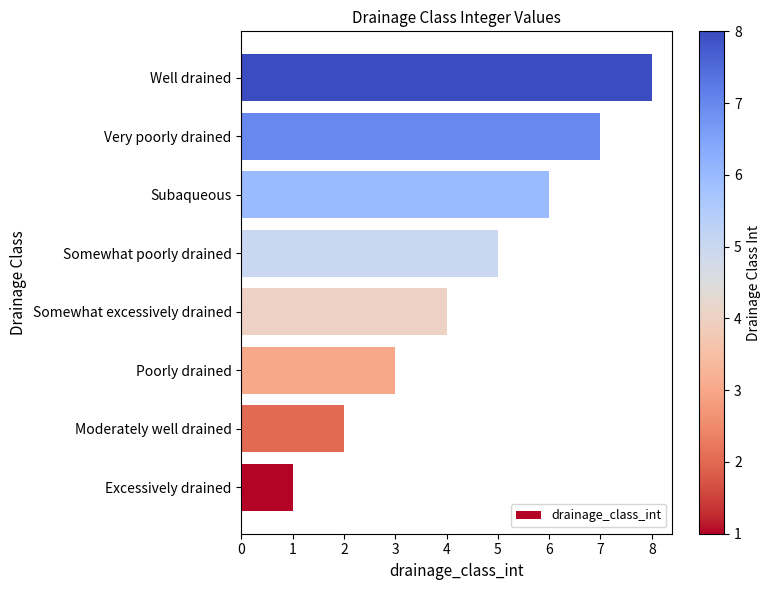

What is the ratio of the value at Subaqueous to the value at Somewhat excessively drained?

1.5